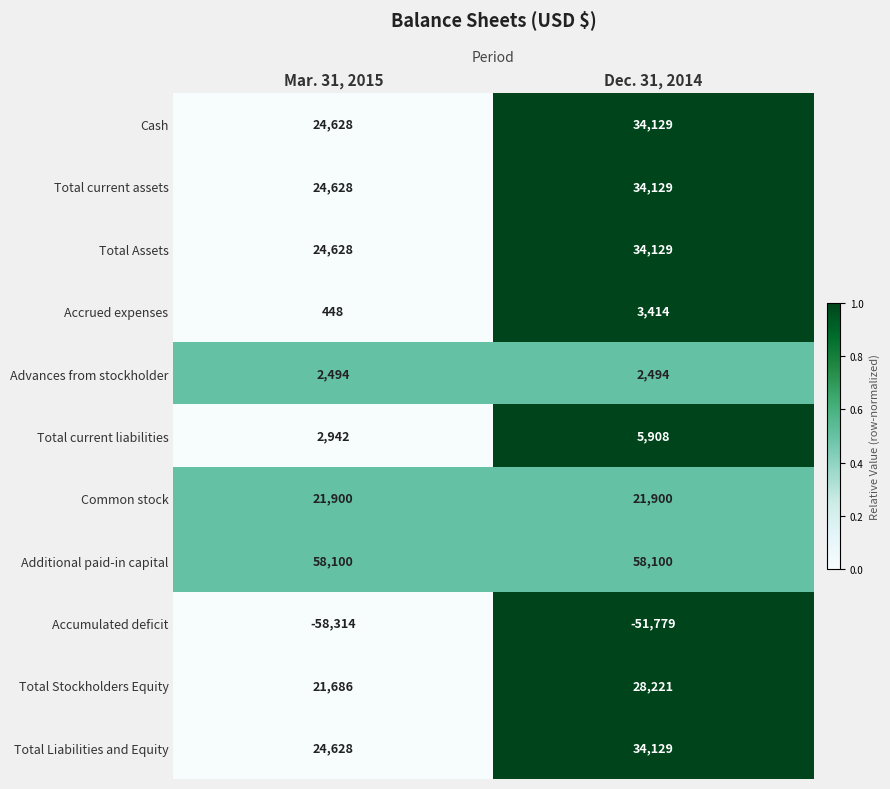

Read the Total Assets value at Mar. 31, 2015.

24628